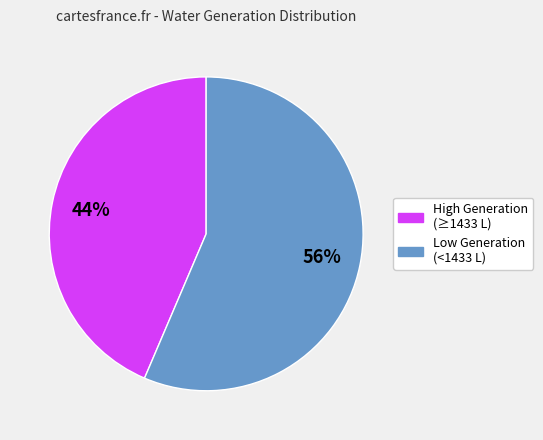

Does any single category account for the majority?

Yes